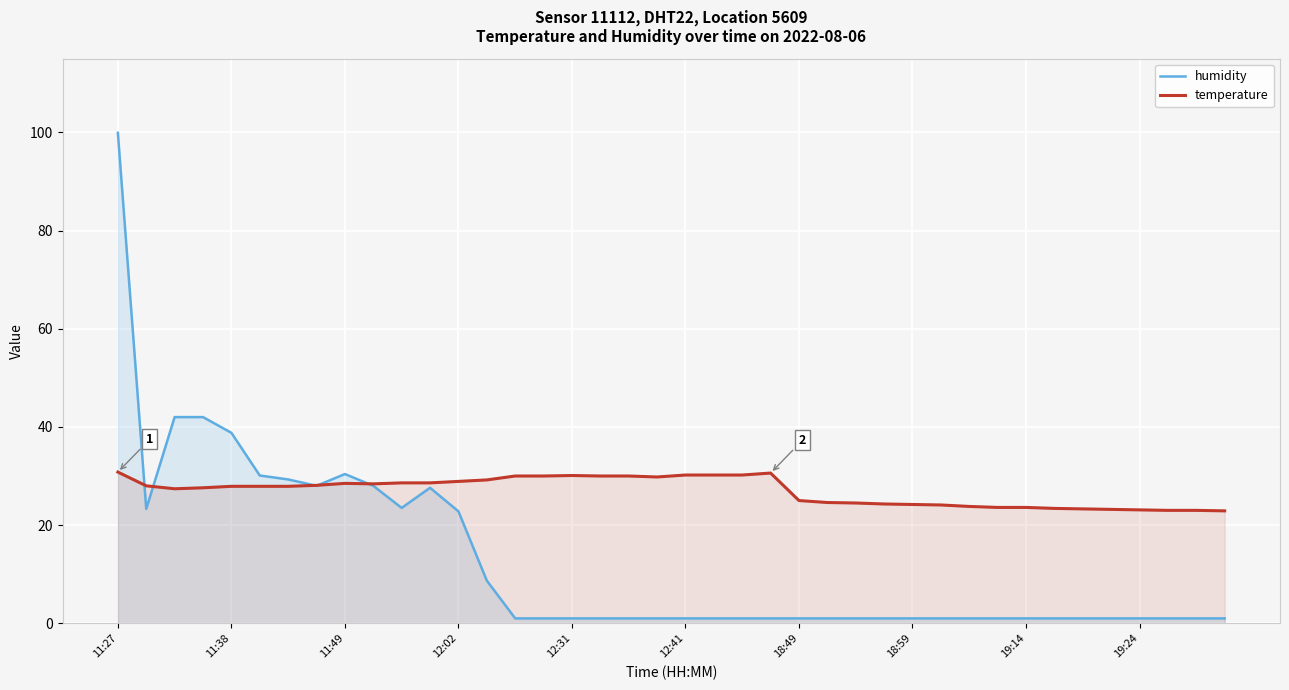

What is the sum of the temperature values at 26 and 33?

47.9